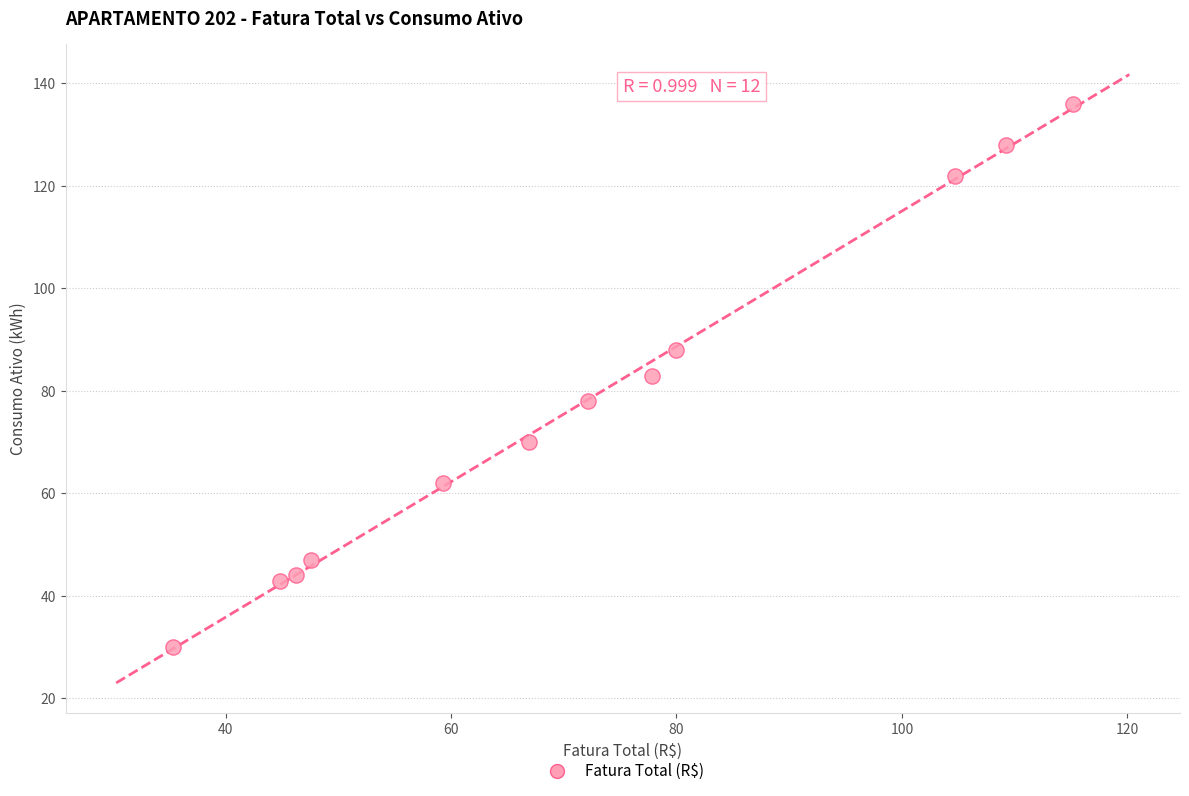

What is the average Y value?

78